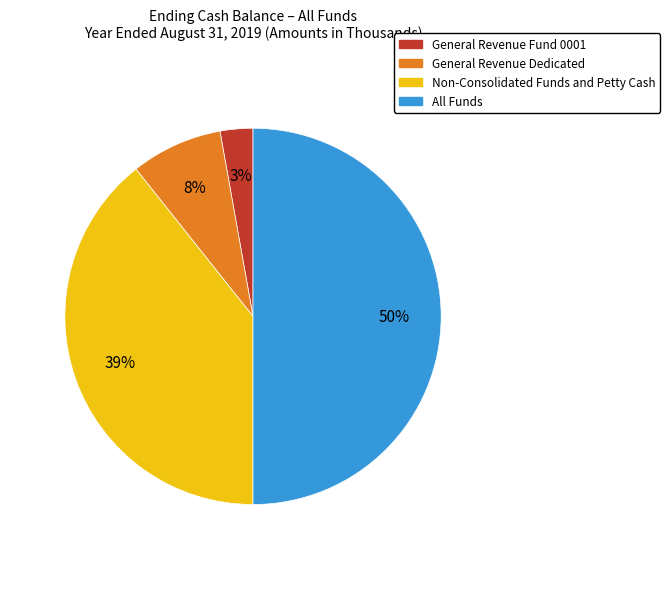

Approximately how many times larger is the value at General Revenue Fund 0001 compared to Non-Consolidated Funds and Petty Cash?

0.1